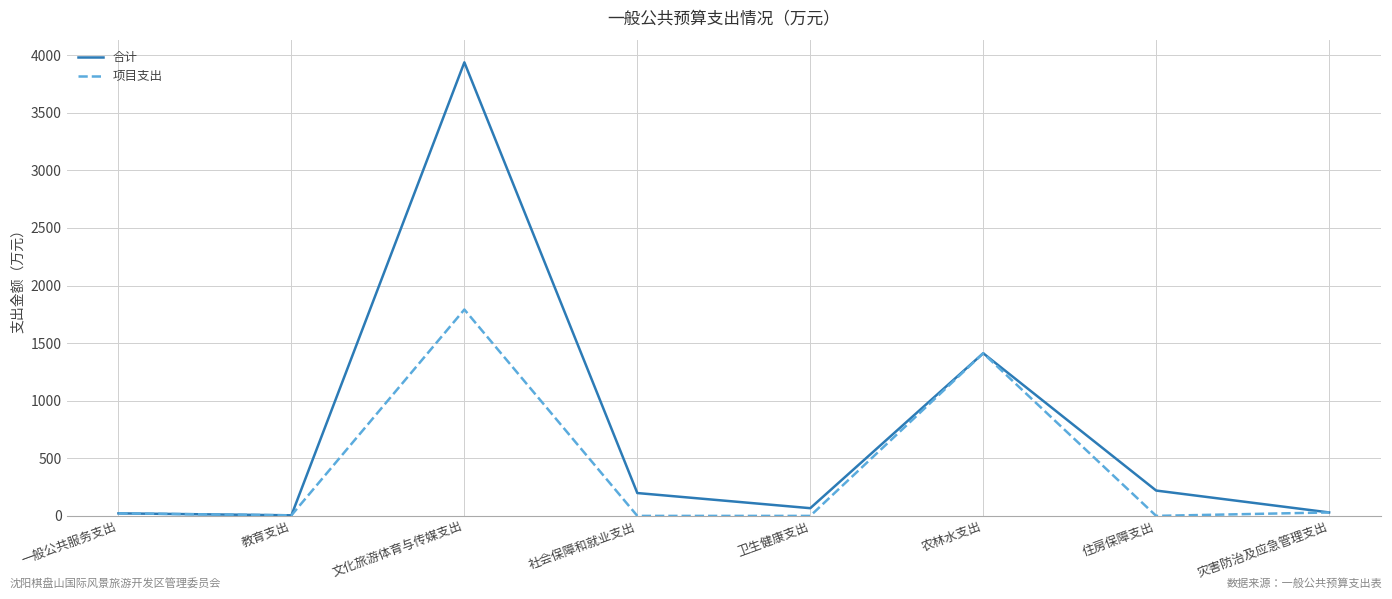

True or false: 项目支出 has a value of 0.0 at 住房保障支出.

True